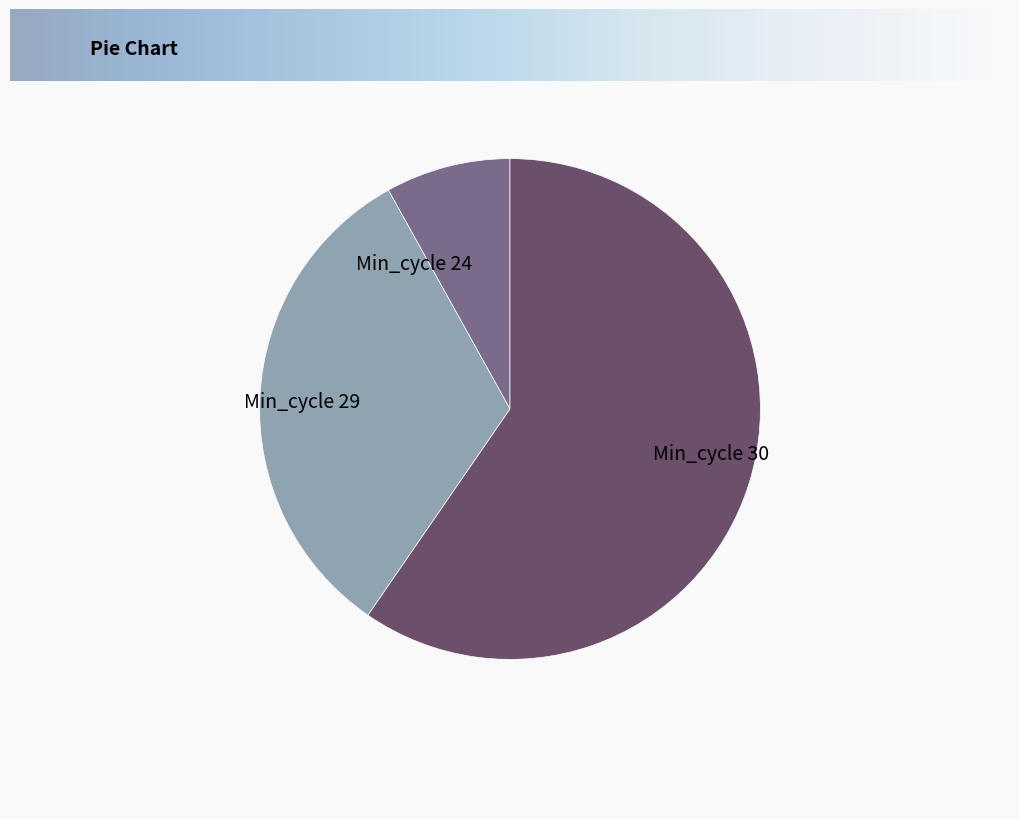

Is there any slice that represents more than half of the pie?

Yes